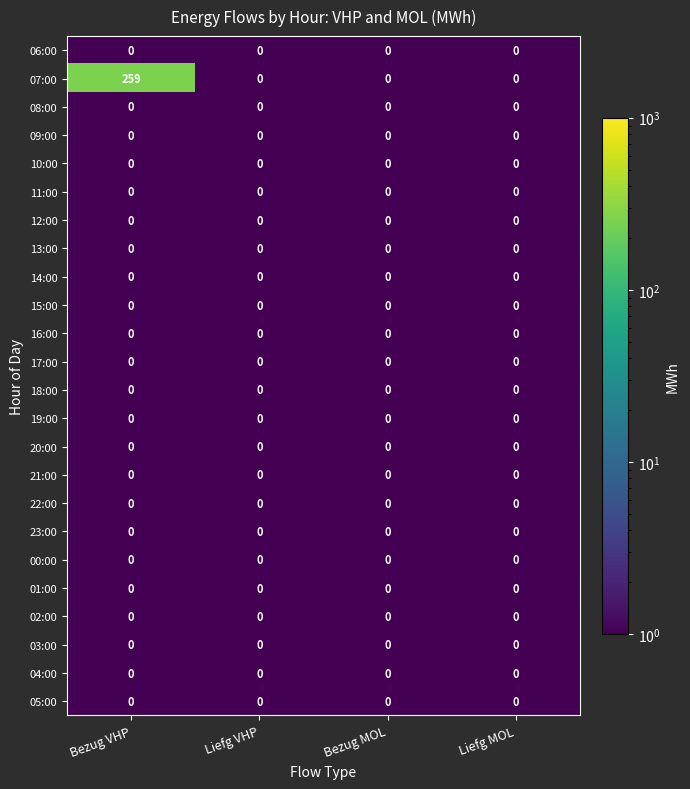

Which category has the highest value in the 07:00 series?

Bezug VHP